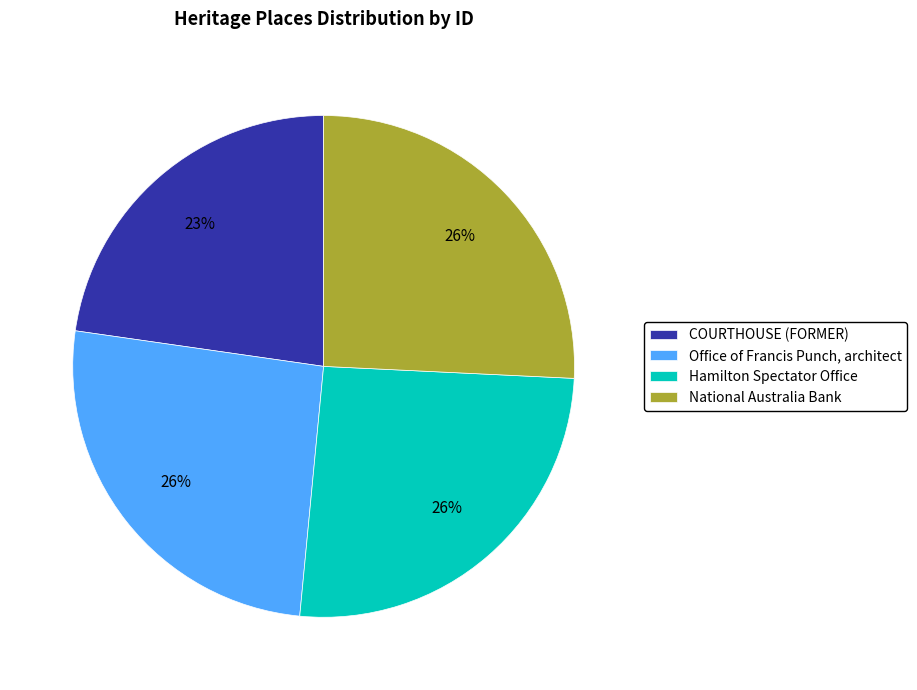

Is it true that National Australia Bank is 26% of the pie?

True